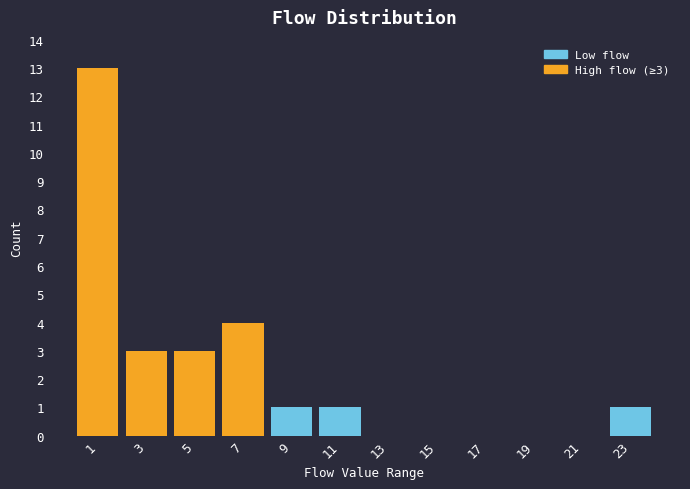

Which range on the x-axis has the tallest bar?

0 to 2